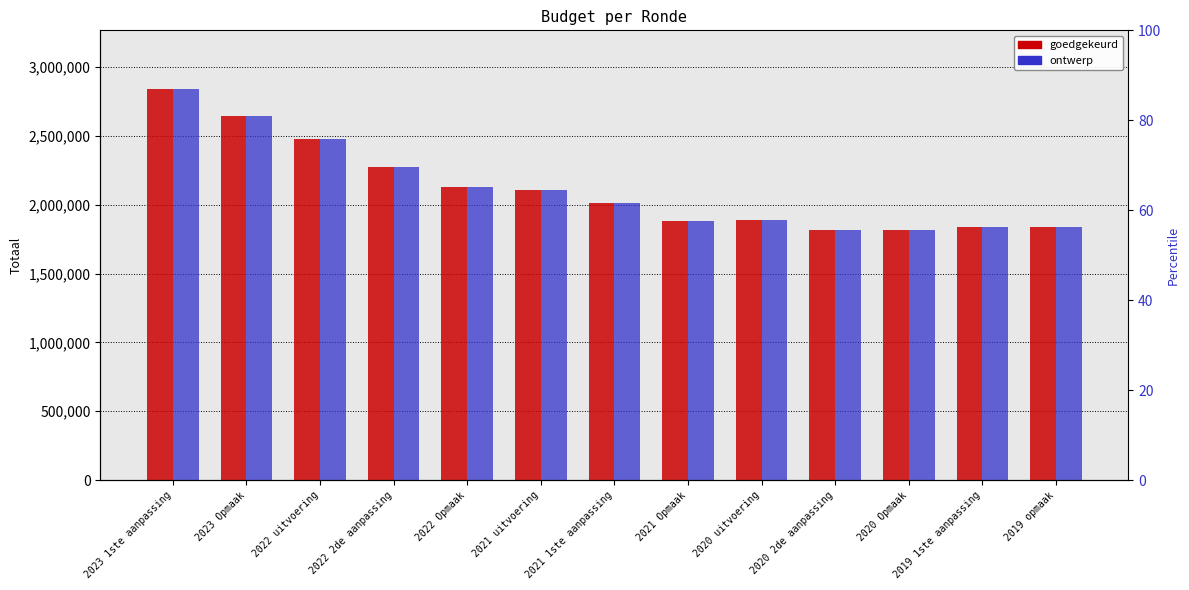

What is the label of the 3rd bar from the left?

2022 uitvoering